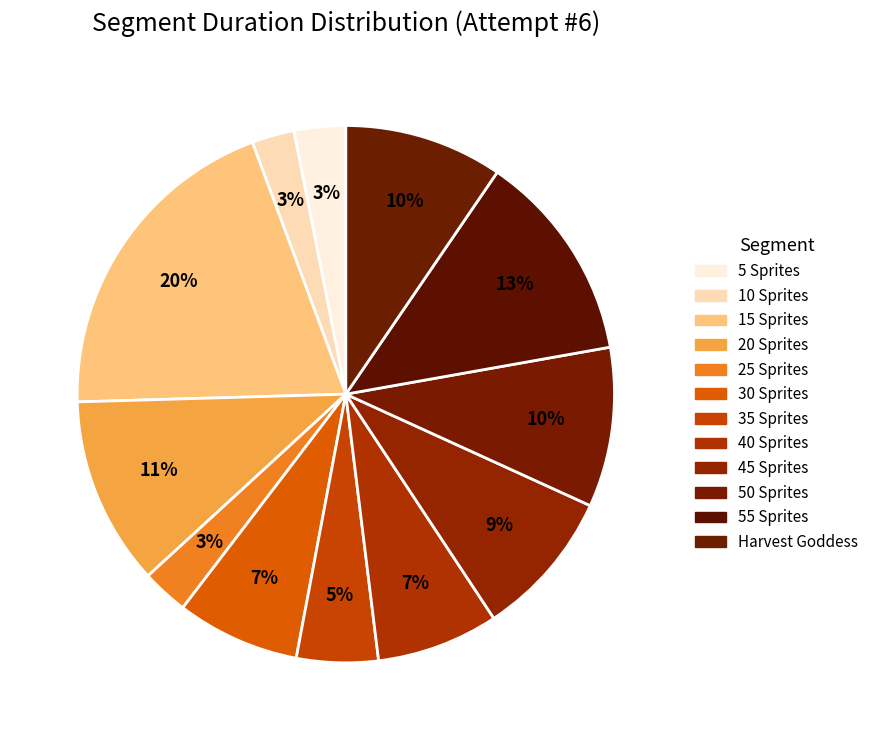

What is the ratio of the value at Harvest Goddess to the value at 50 Sprites?

1.0